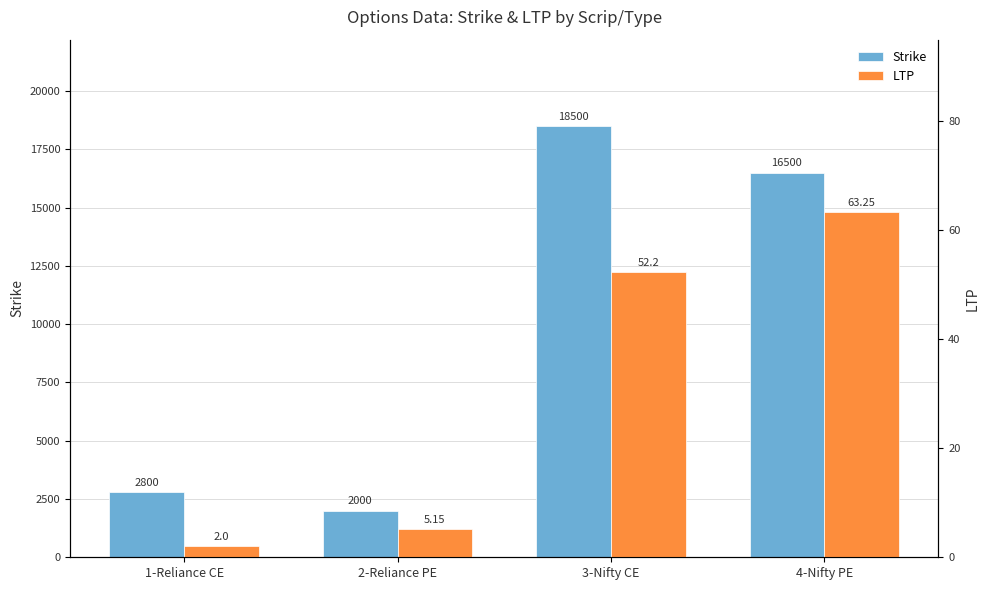

How many bars are there in total?

8